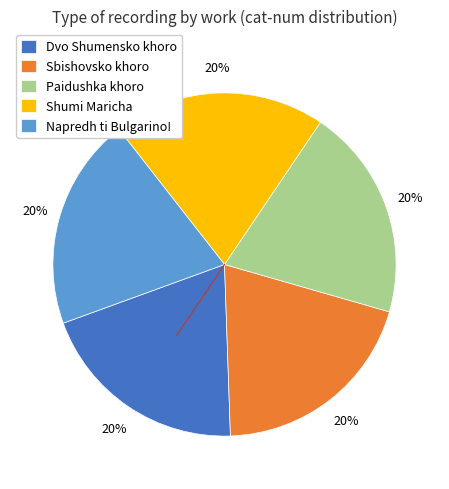

Is the sum of Shumi Maricha and Paidushka khoro greater than half?

No